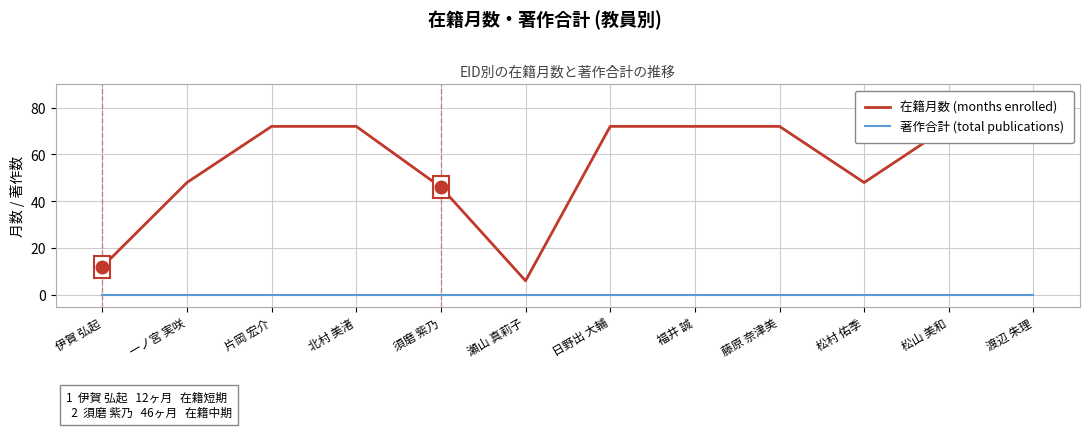

The value of 在籍月数 (months enrolled) at 片岡 宏介 is 72. True or false?

True